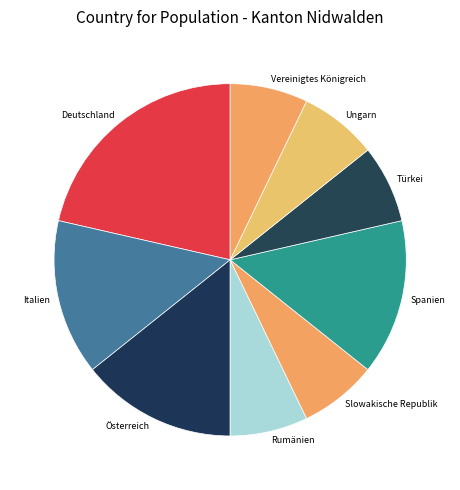

True or false: Slowakische Republik accounts for 7% of the total.

True